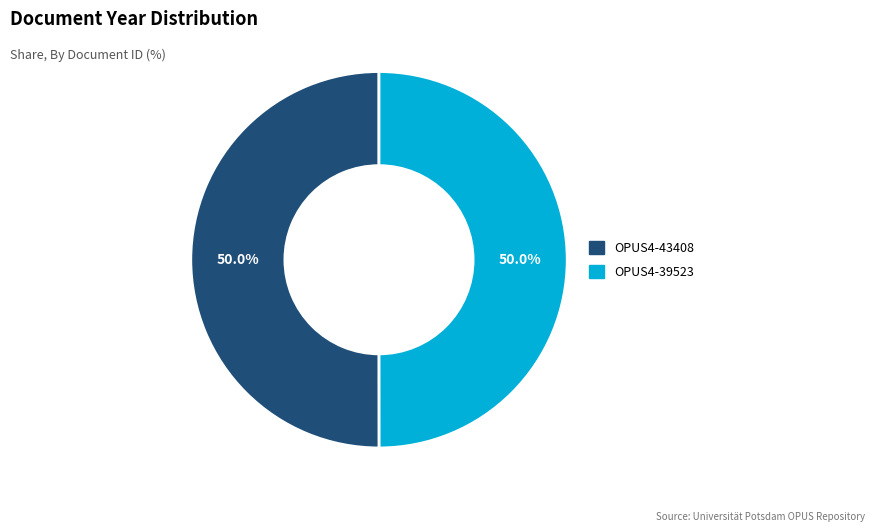

Combined, what portion of the pie is OPUS4-39523 and OPUS4-43408?

100.0%